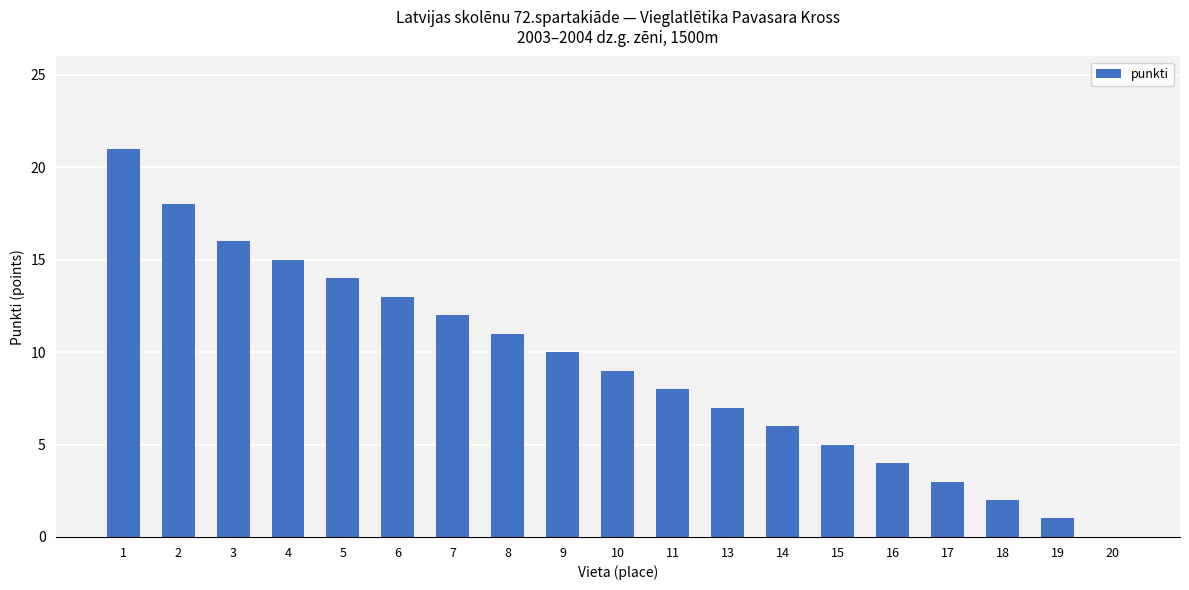

How many distinct data groups are displayed?

1